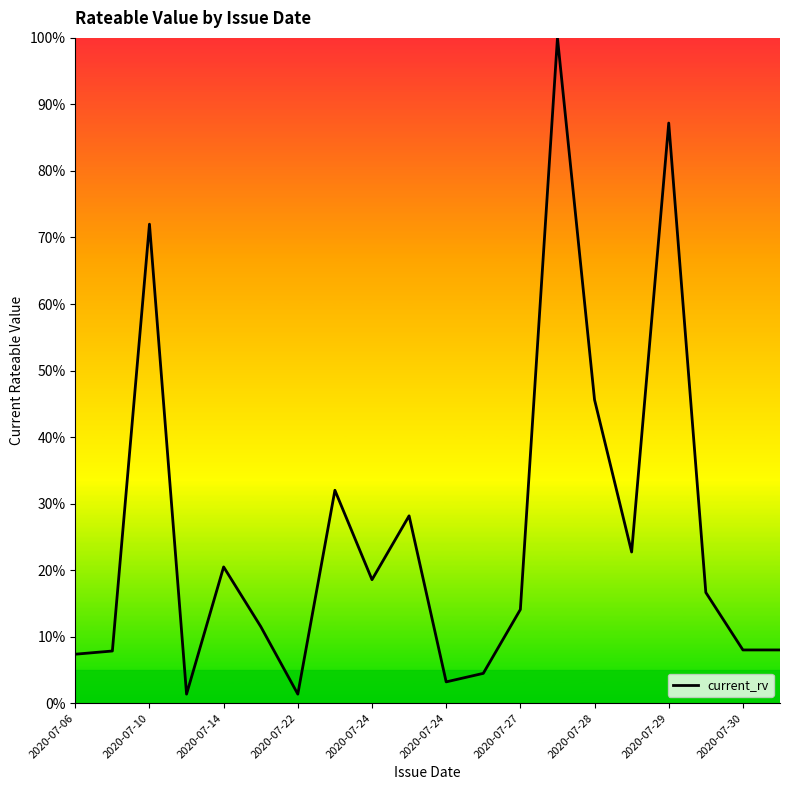

Does the chart display data point markers on the line(s)?

No